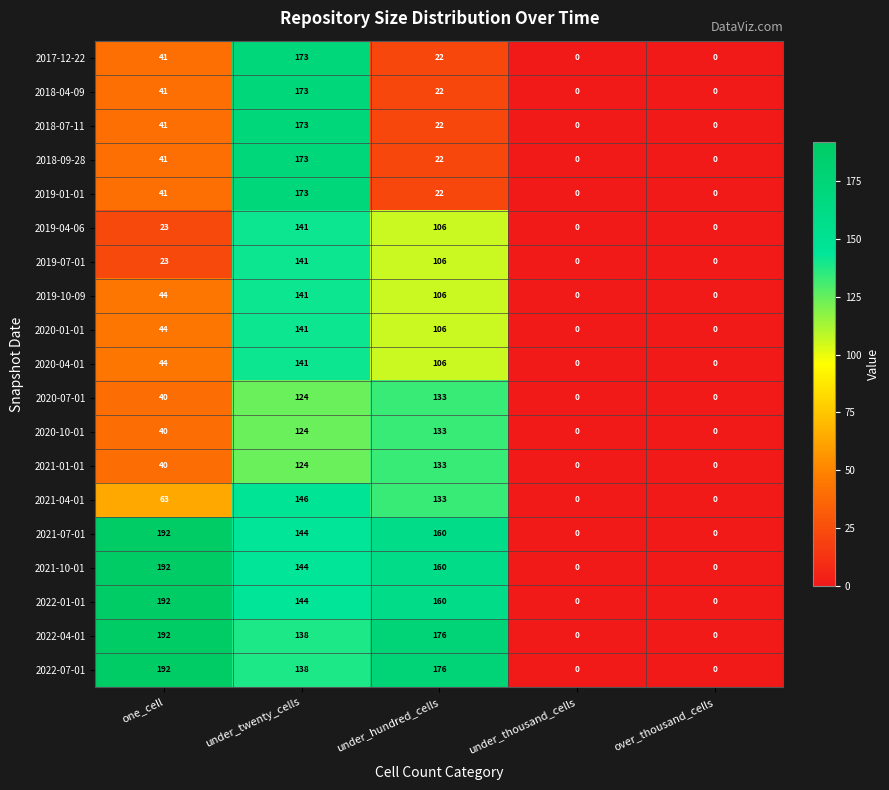

What is the difference between the maximum and minimum values in the 2017-12-22 series?

173